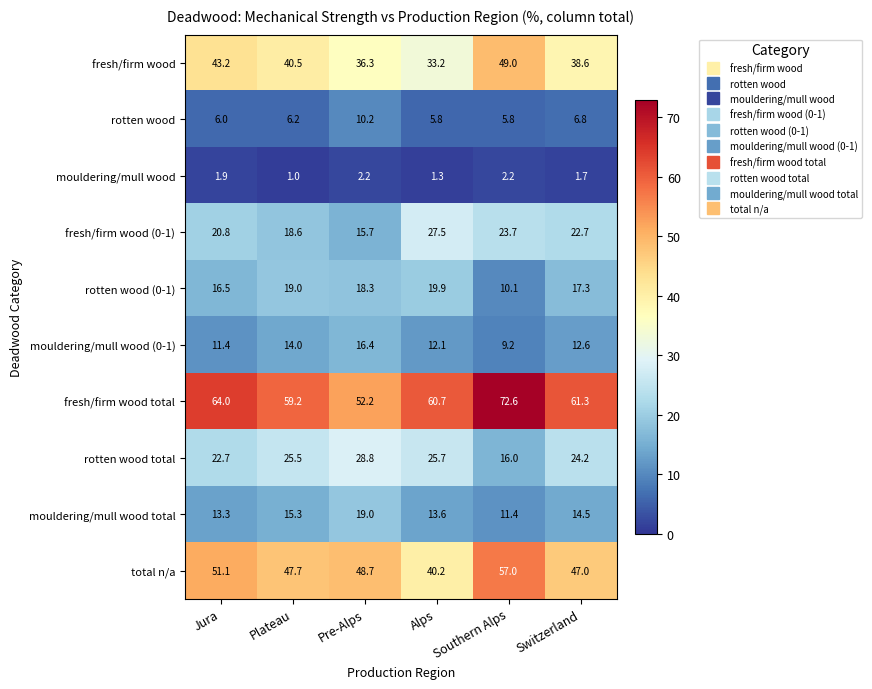

What is the spread (max minus min) of values at Southern Alps?

70.4